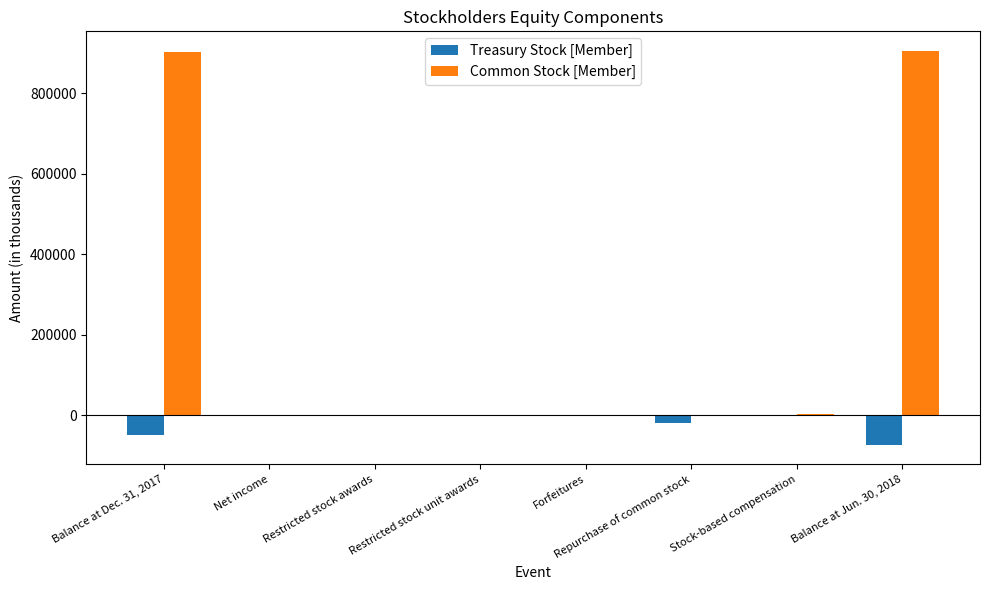

Which series has the largest range (max minus min)?

Common Stock [Member]